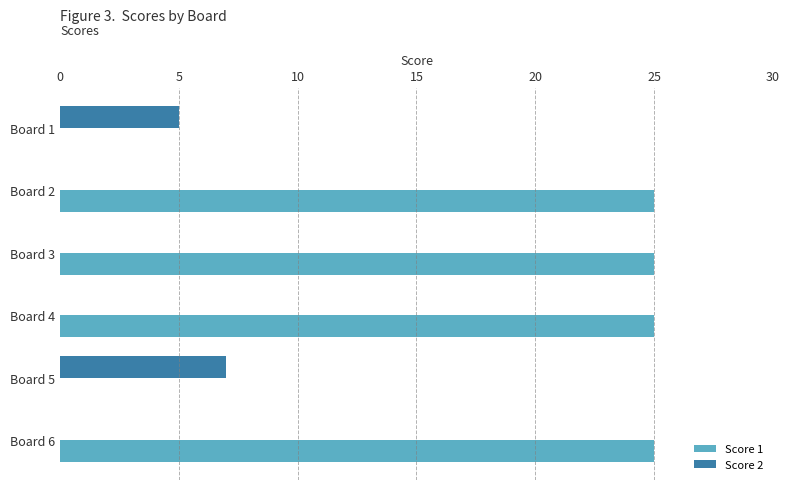

What is the total value across all series at Board 4?

25